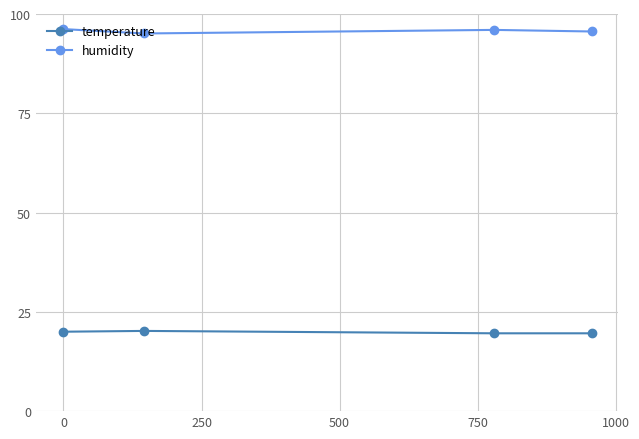

True or false: humidity and temperature cross at least once.

False